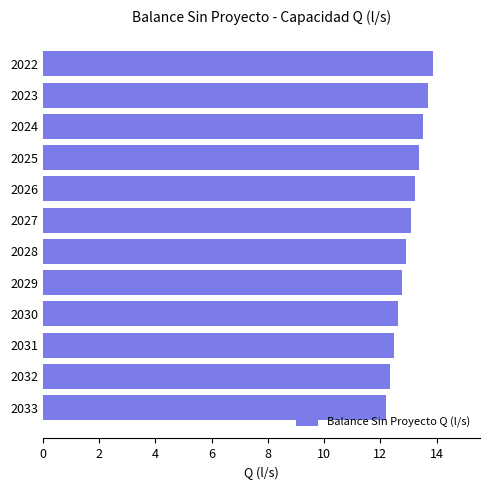

How many series are shown in this chart?

1